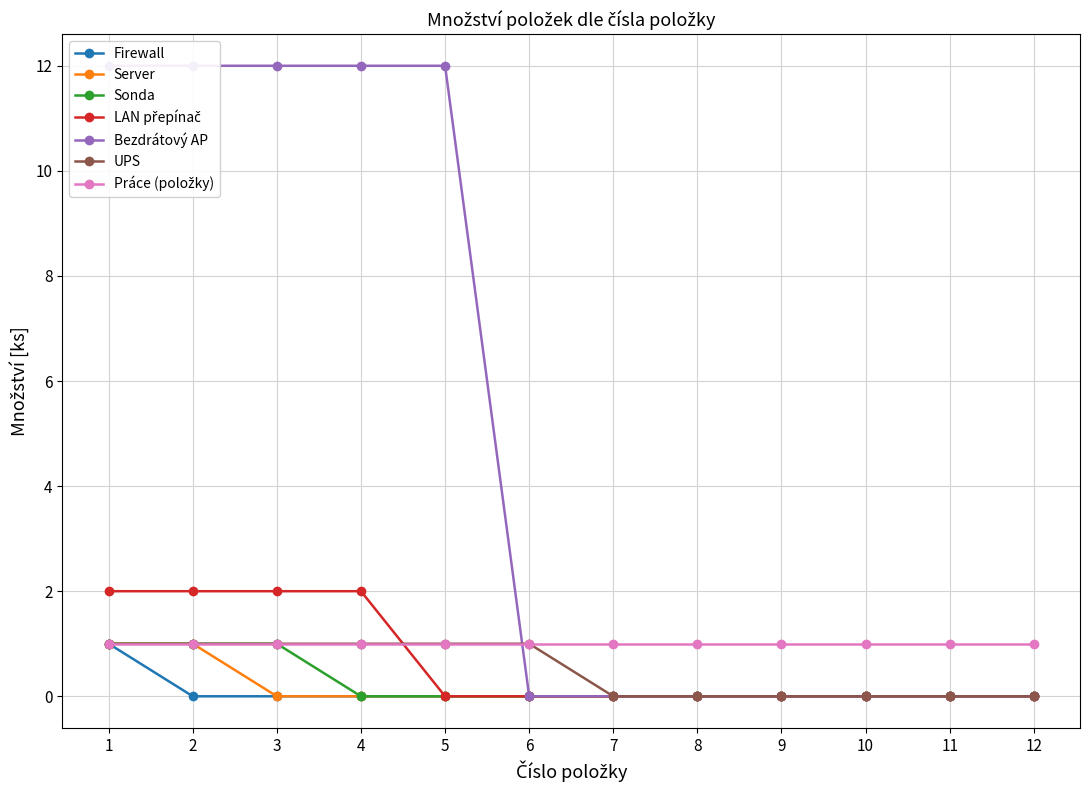

True or false: Server and Firewall cross at least once.

False